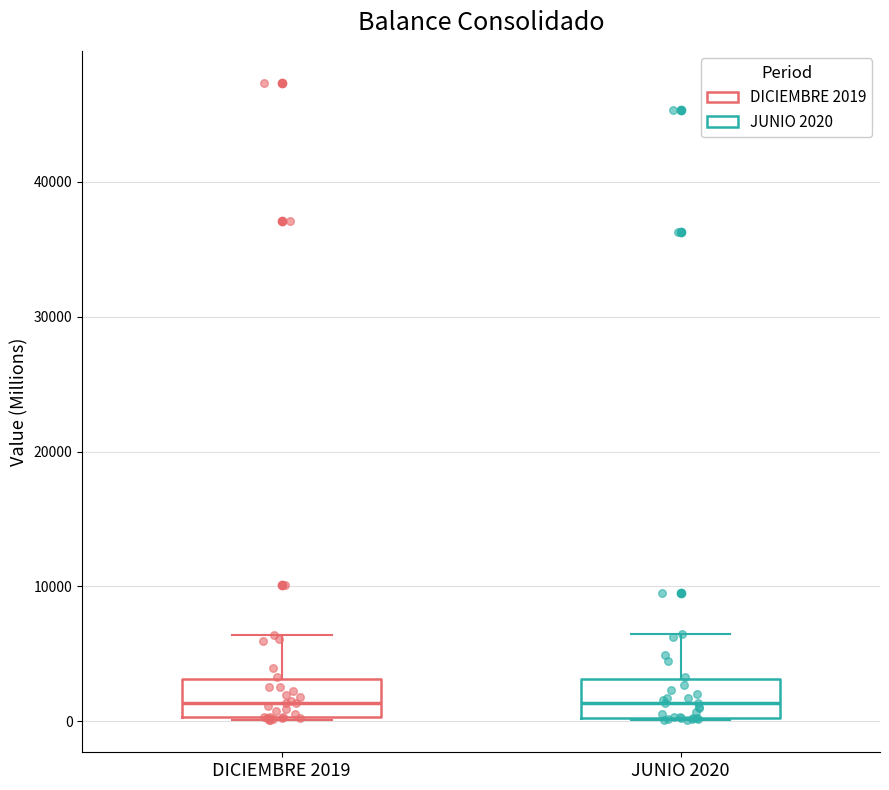

Reading left to right, read every box against the y-axis: the position of its median line, the range the box covers, and the ends of its whiskers. The values are not printed on the chart, so give them approximately, as read against the axis.

DICIEMBRE 2019: median 1000, box 0 to 3000, whiskers 0 to 6000
JUNIO 2020: median 1000, box 0 to 3000, whiskers 0 to 6000